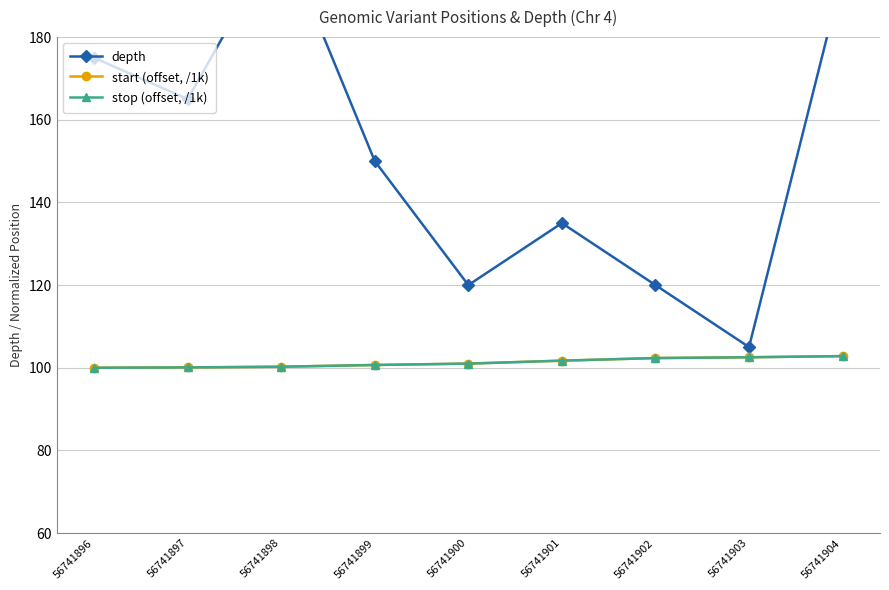

Reading right to left, extract all data points from this chart.

depth: 195.0	105.0	120.0	135.0	120.0	150.0	205.0	165.0	175.0
start (offset, /1k): 102.8	102.5	102.3	101.7	101.0	100.7	100.2	100.1	100.0
stop (offset, /1k): 102.8	102.5	102.3	101.7	101.0	100.7	100.2	100.1	100.0